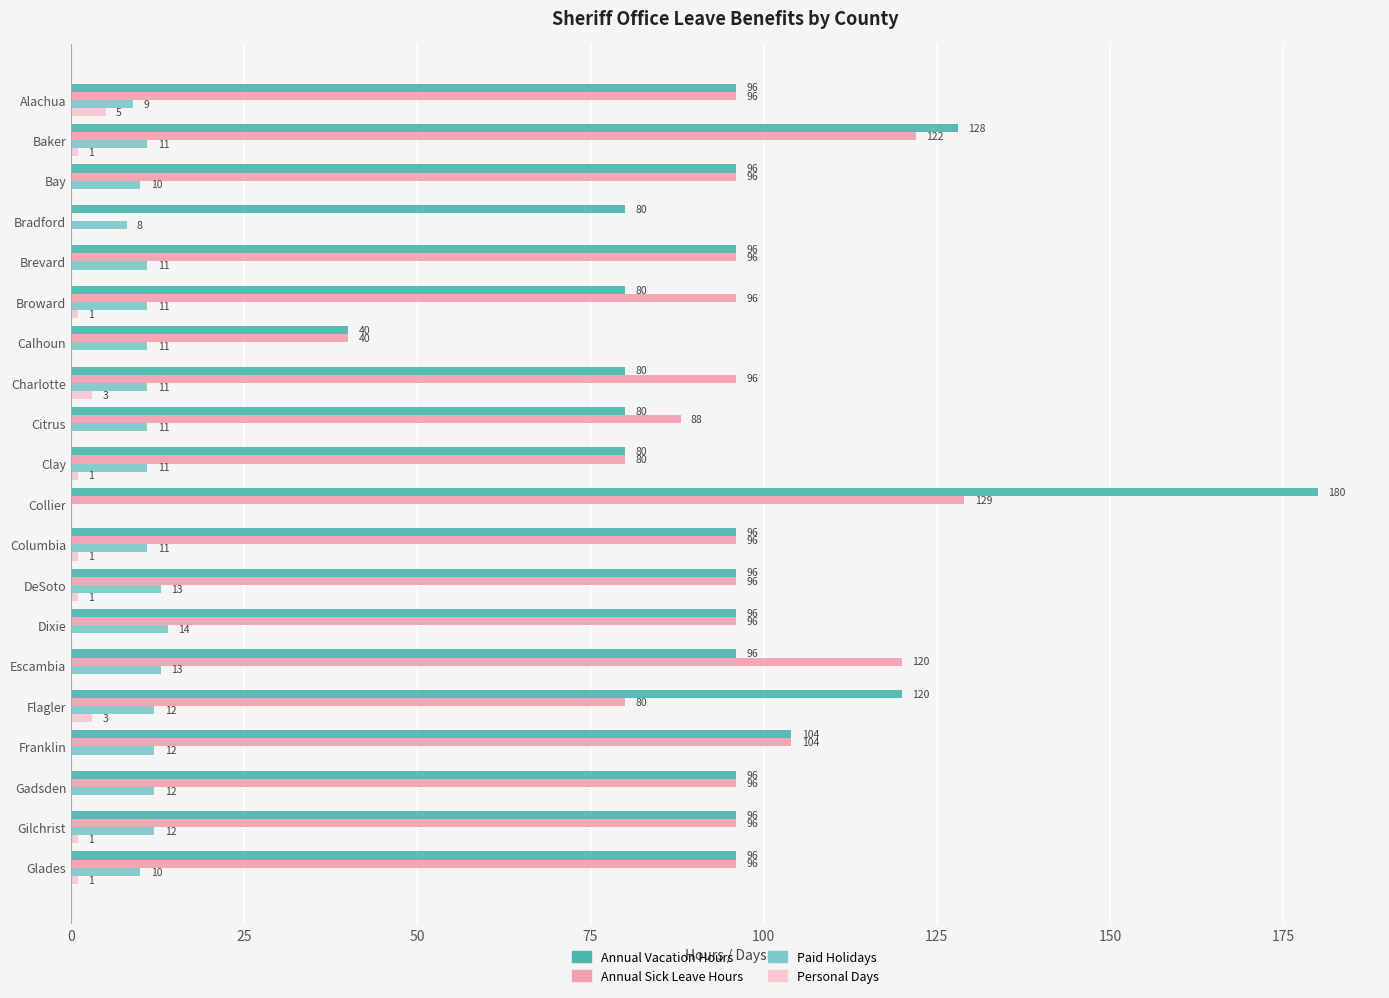

How many data points does each series have?

20